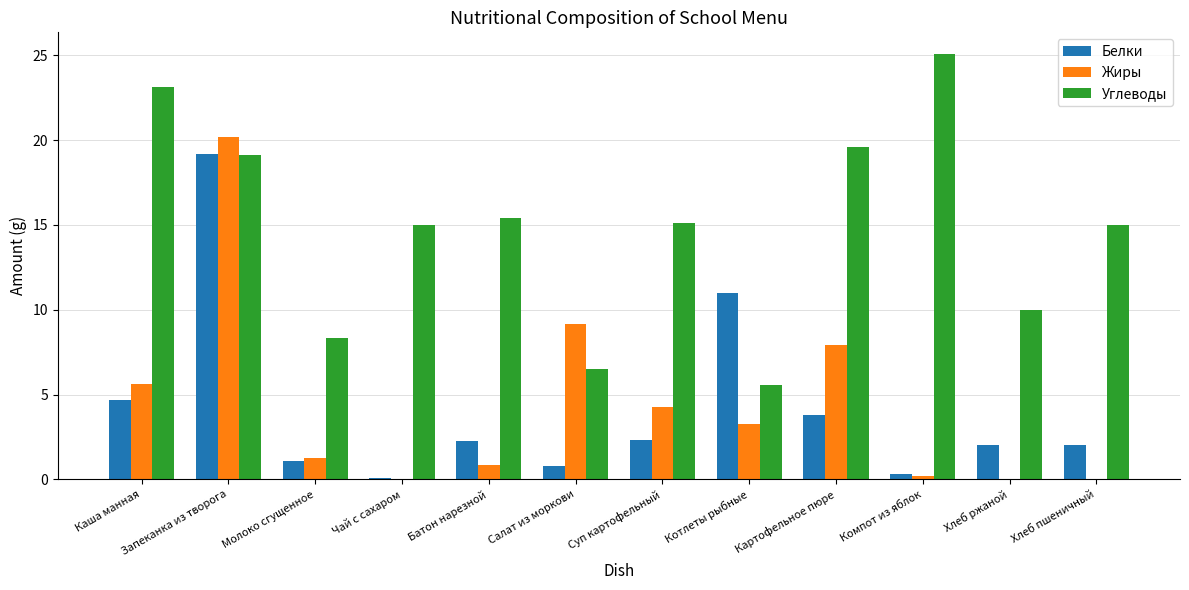

What is the greatest value displayed?

25.1